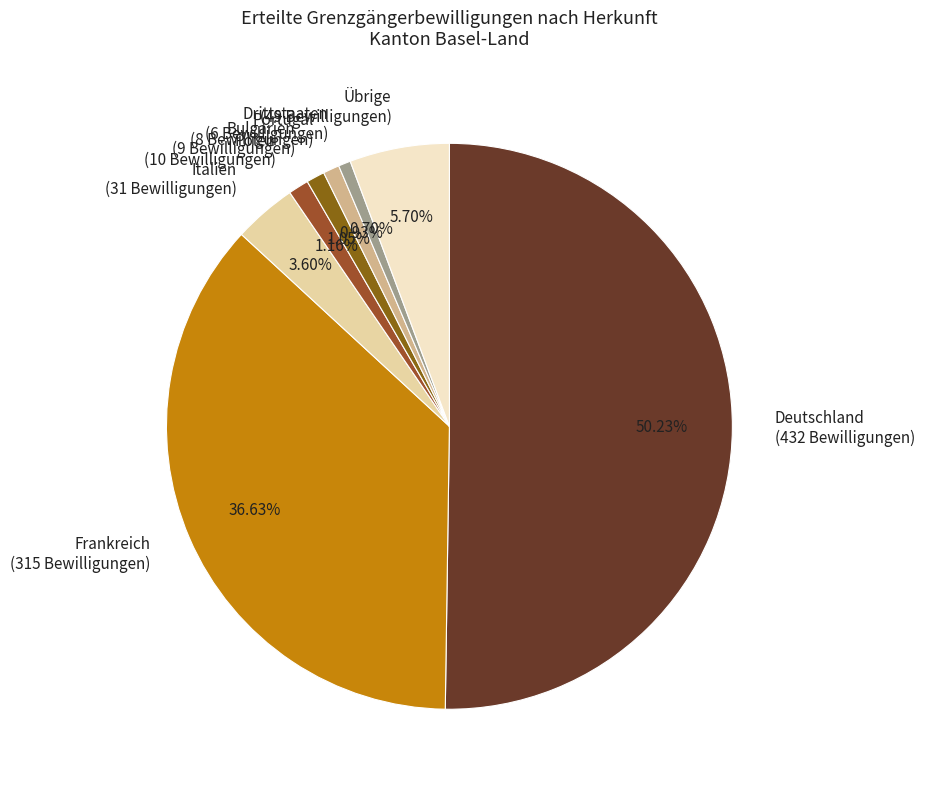

Is it true that Deutschland is 40% of the pie?

False